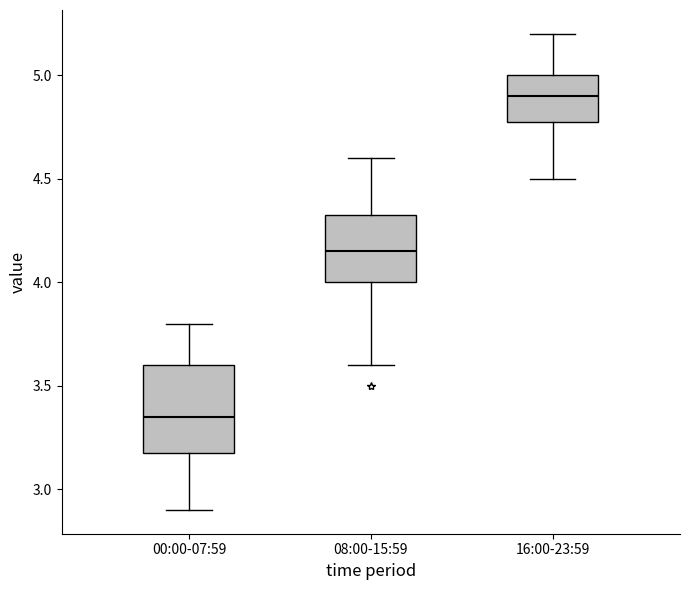

Which box's median line is the lowest?

00:00-07:59